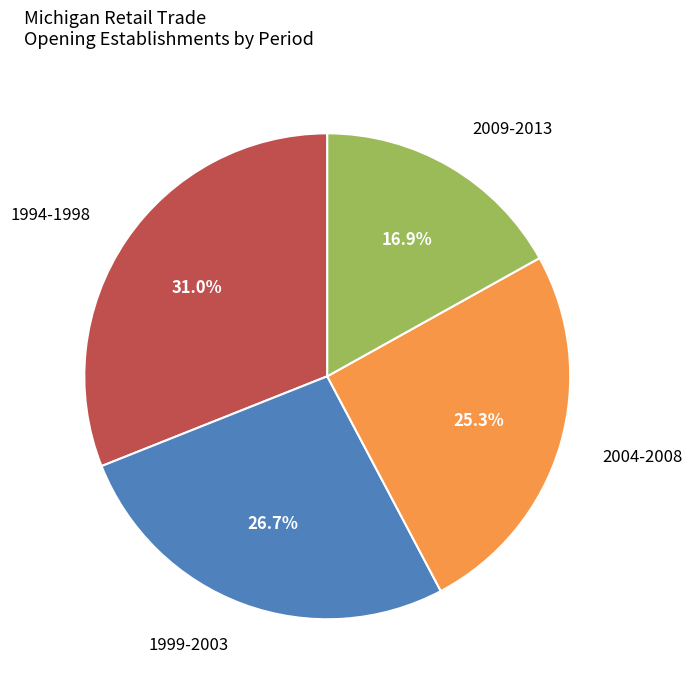

Is there a majority slice in this chart?

No